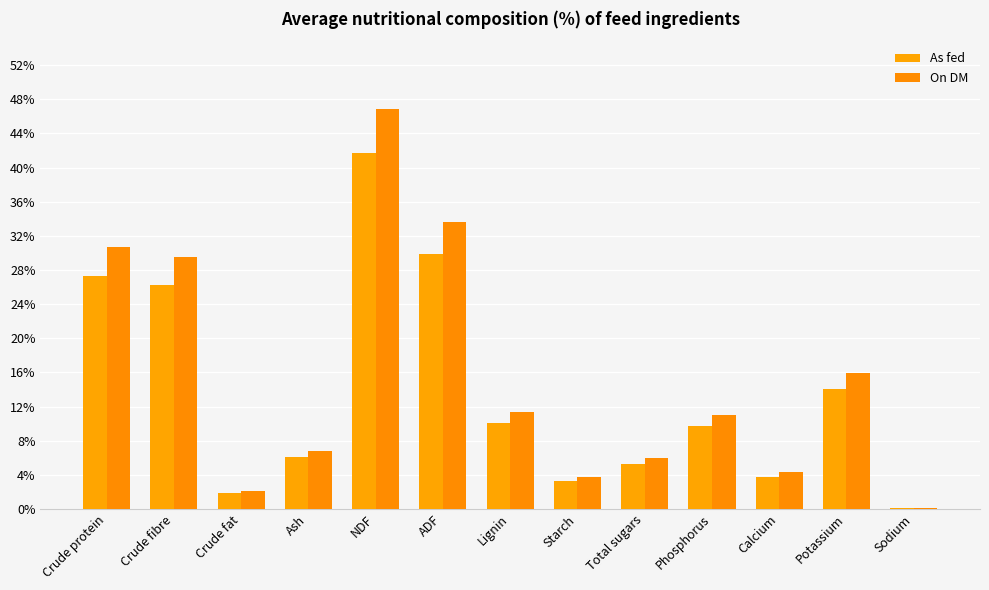

The value of On DM at Crude fat is 1.4. True or false?

False